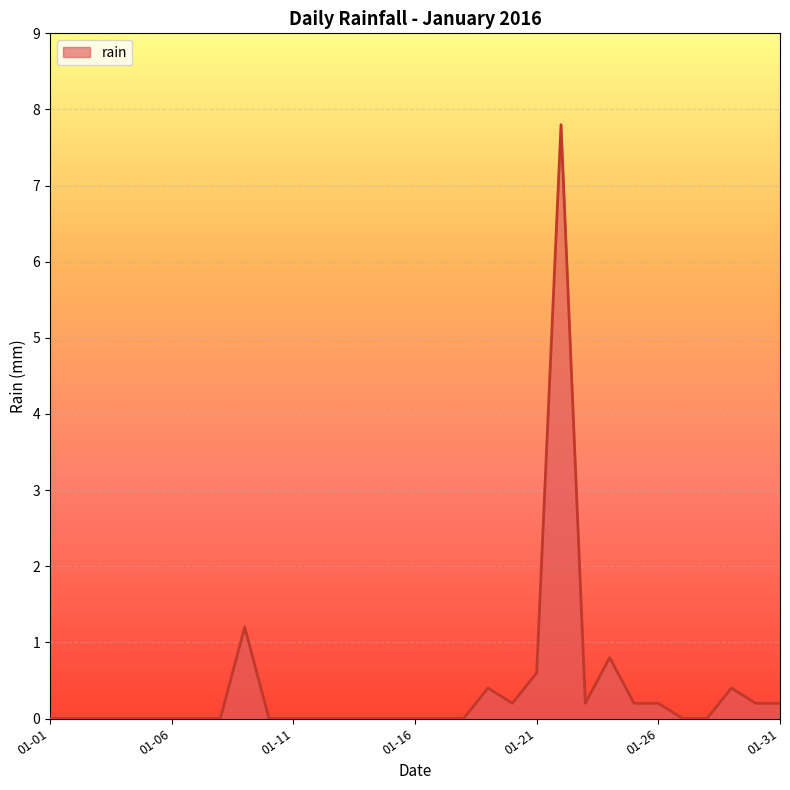

True or false: the data has more than 0 interior local peaks.

True